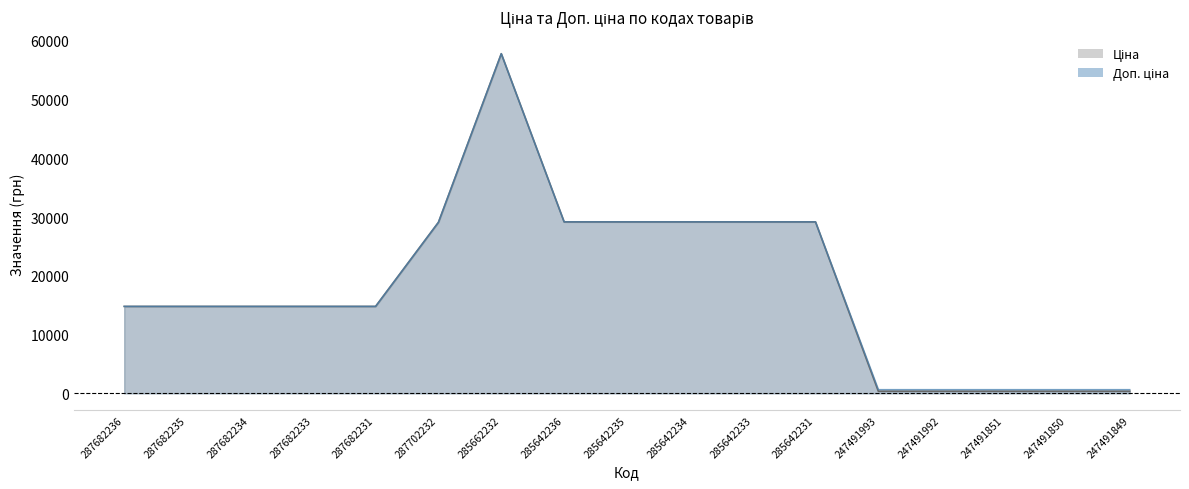

True or false: Доп. ціна and Ціна cross at least once.

False